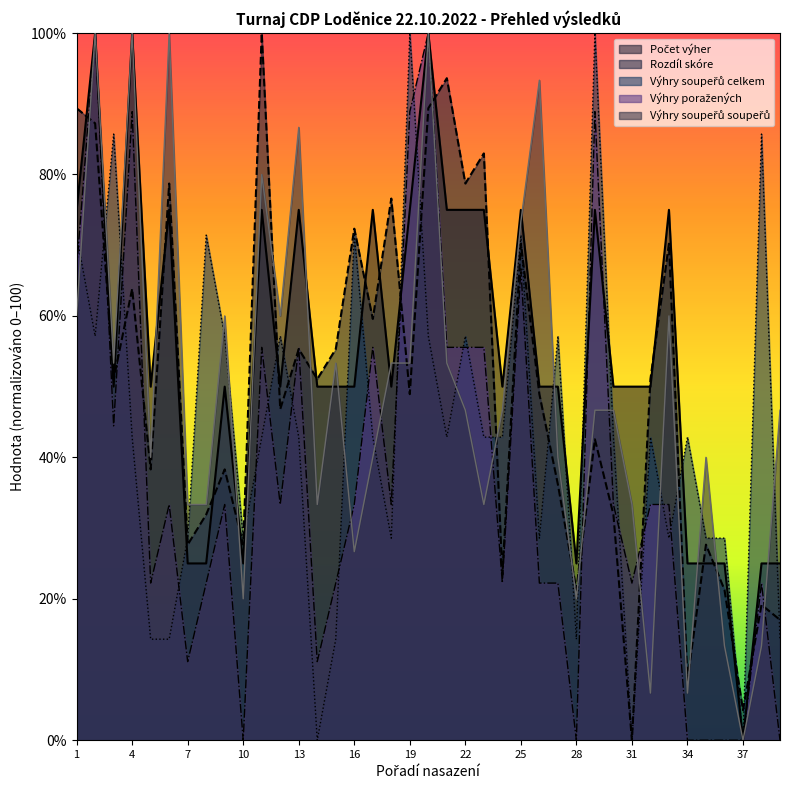

True or false: Počet výher has more than 0 points higher than both neighbors.

True